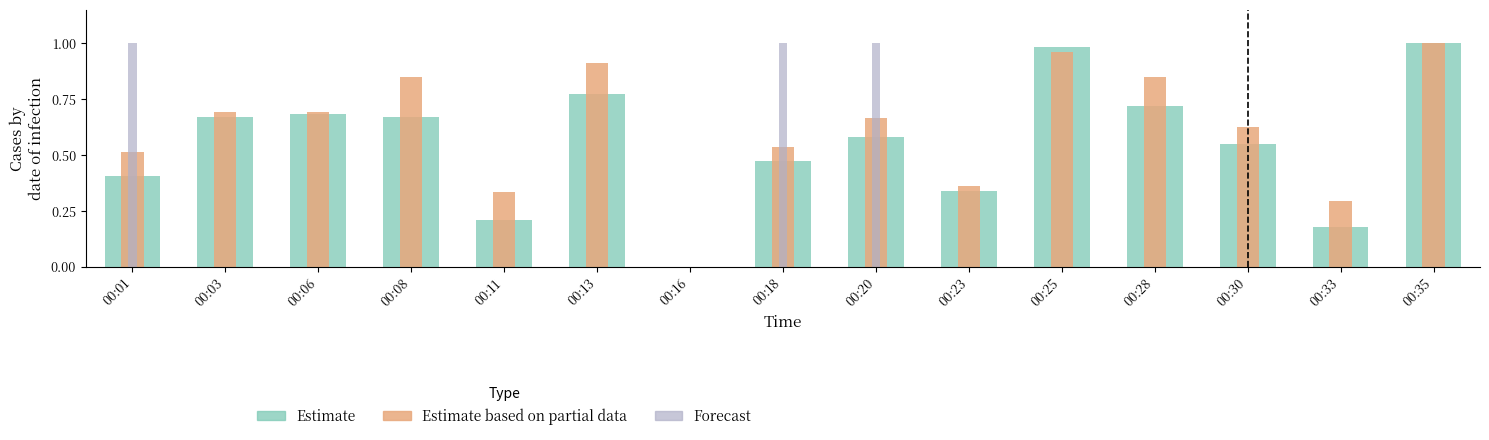

How many groups of bars are there?

15